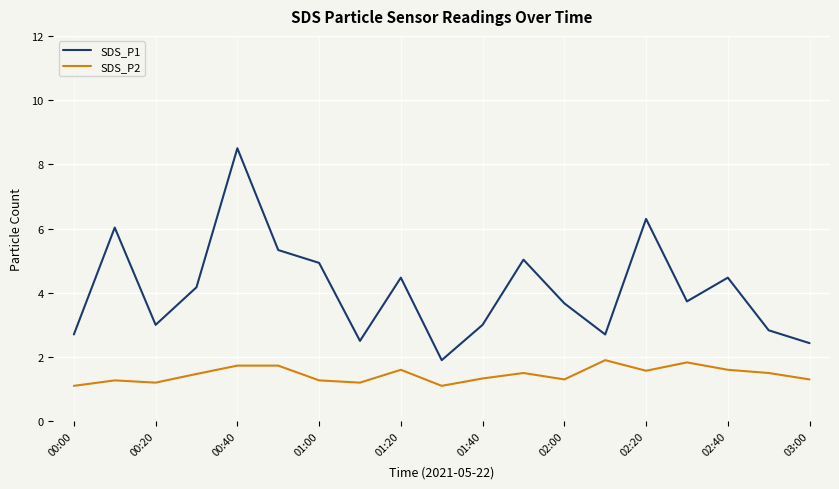

List the series in order of their peak value, highest first.

SDS_P1, SDS_P2